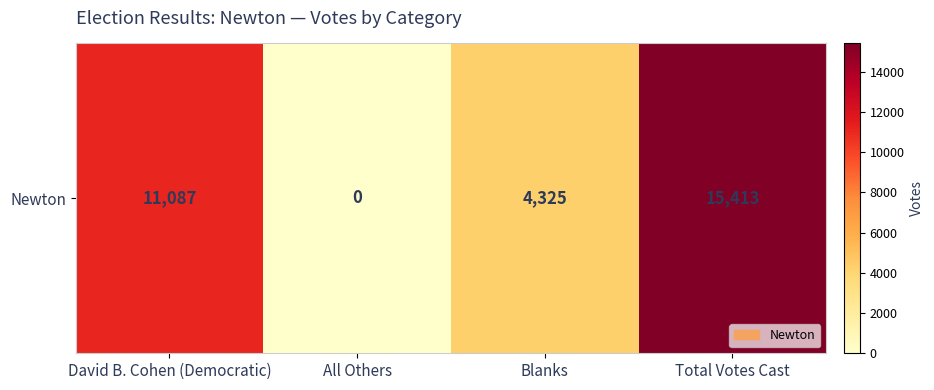

Reading right to left, what are all the values shown in this chart?

15413	4325	0	11087